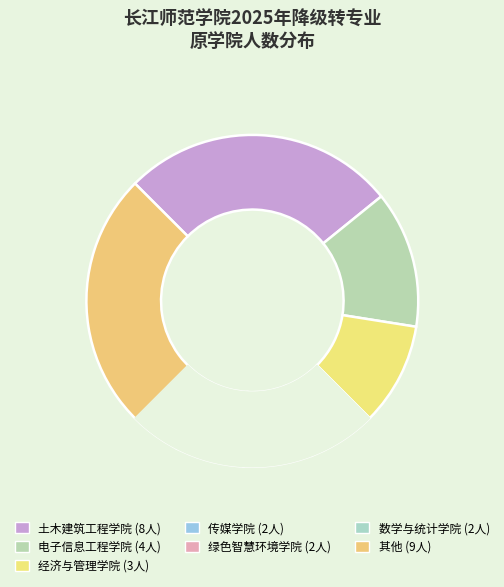

To the nearest percent, what portion does 数学与统计学院 represent?

7%